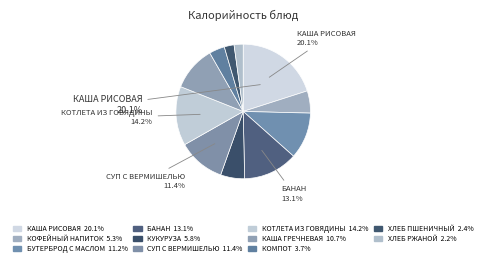

Which category has the smallest portion of the pie?

Хлеб ржаной